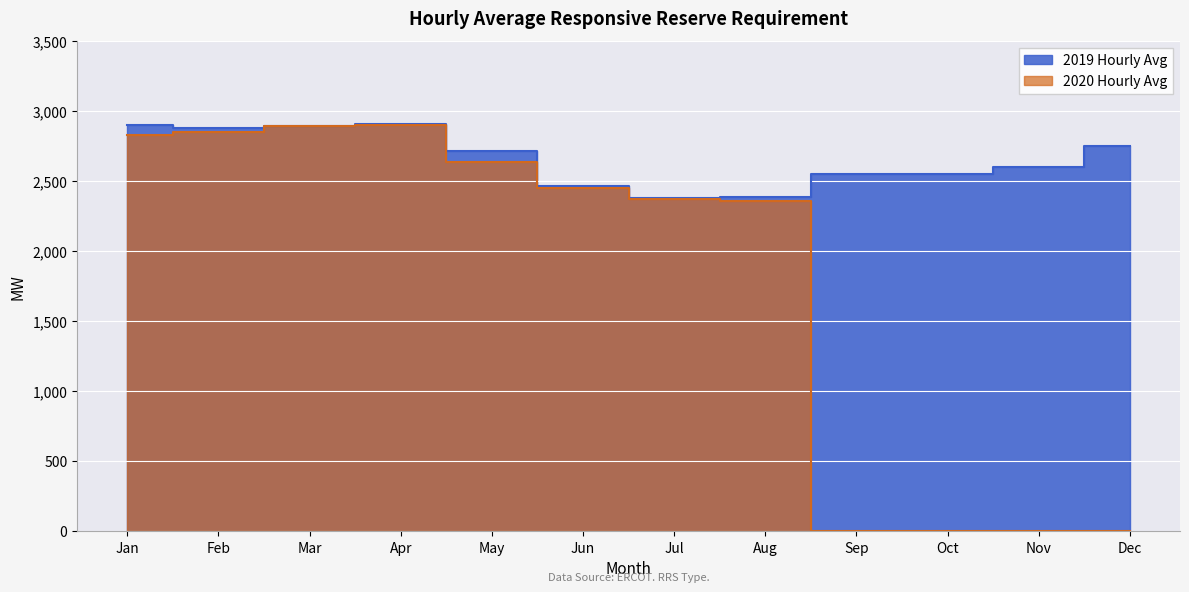

What is the difference between the second highest and minimum values in the 2019 Hourly Avg series?

524.0